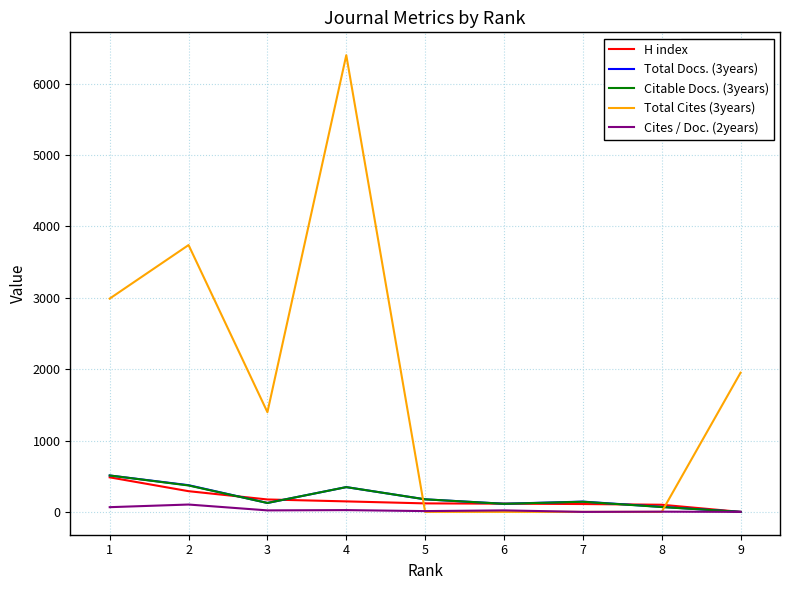

What is the difference between the maximum and minimum values in the Total Cites (3years) series?

6398